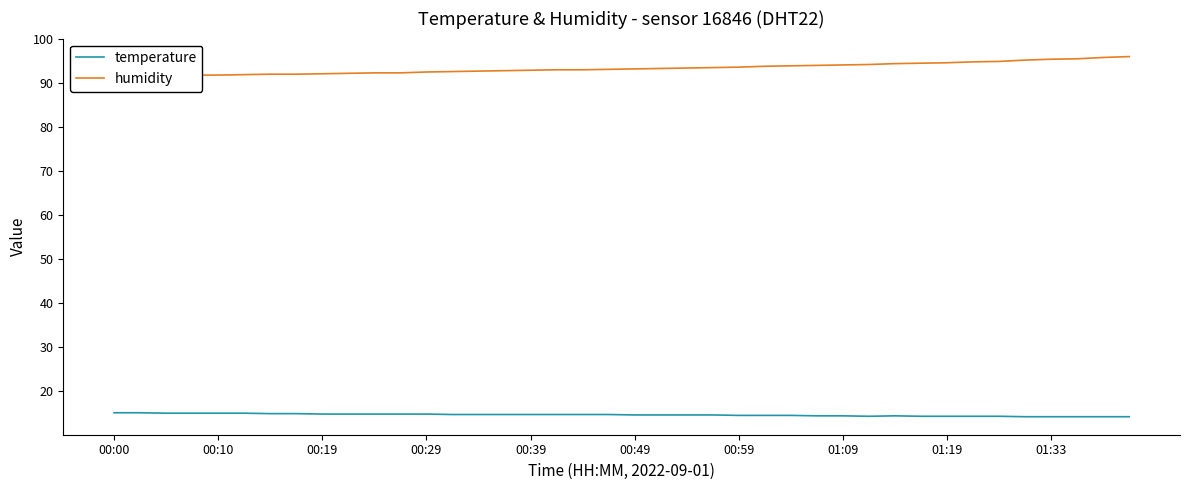

The humidity series shows 142.5 at 15. True or false?

False